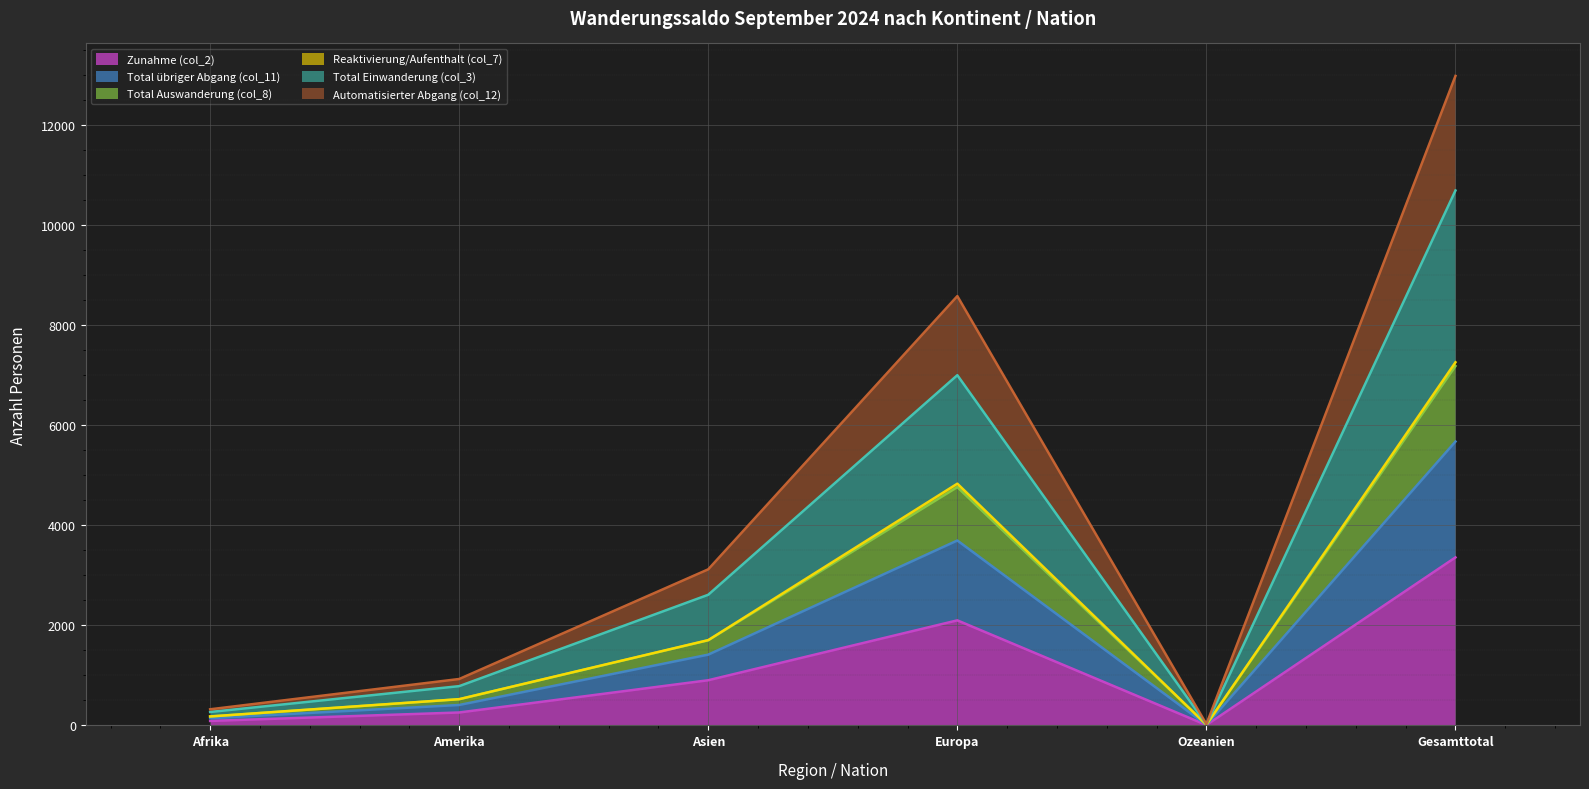

At which label does Zunahme (col_2) reach its peak?

Gesamttotal